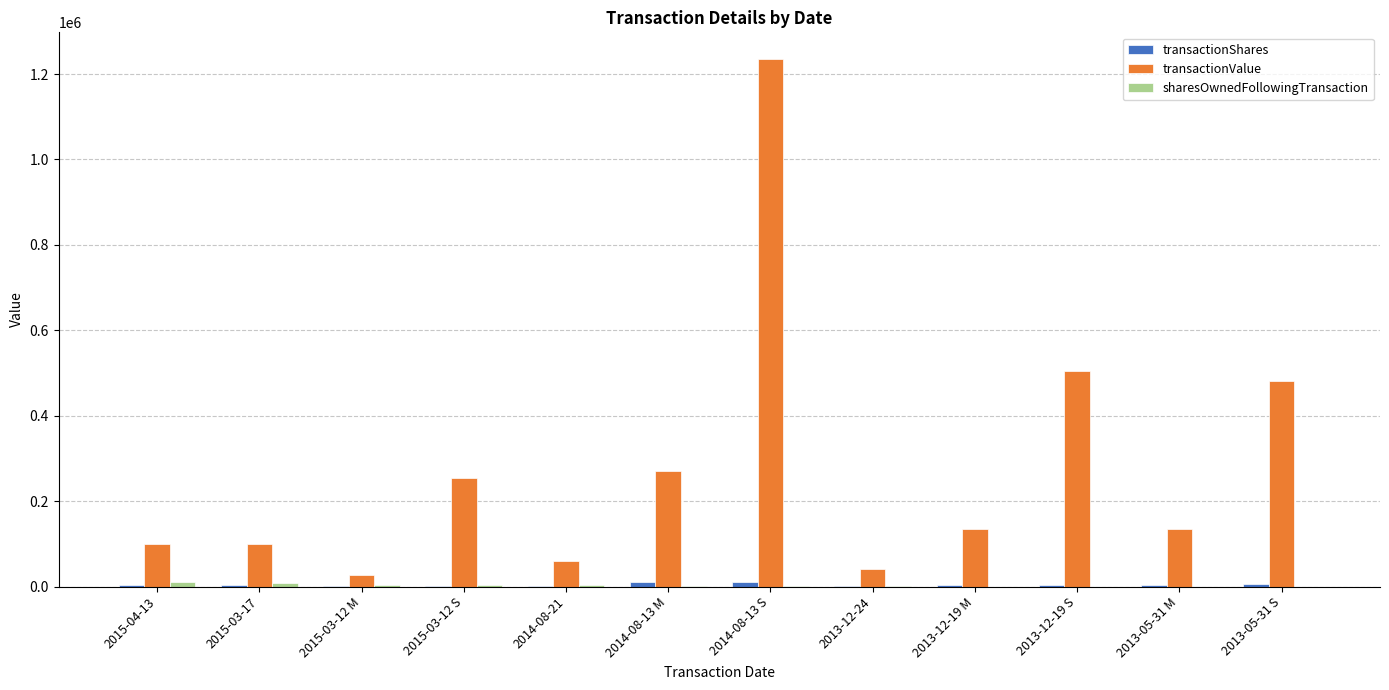

Which series changed the most between 2013-12-24 and 2013-05-31 S?

transactionValue